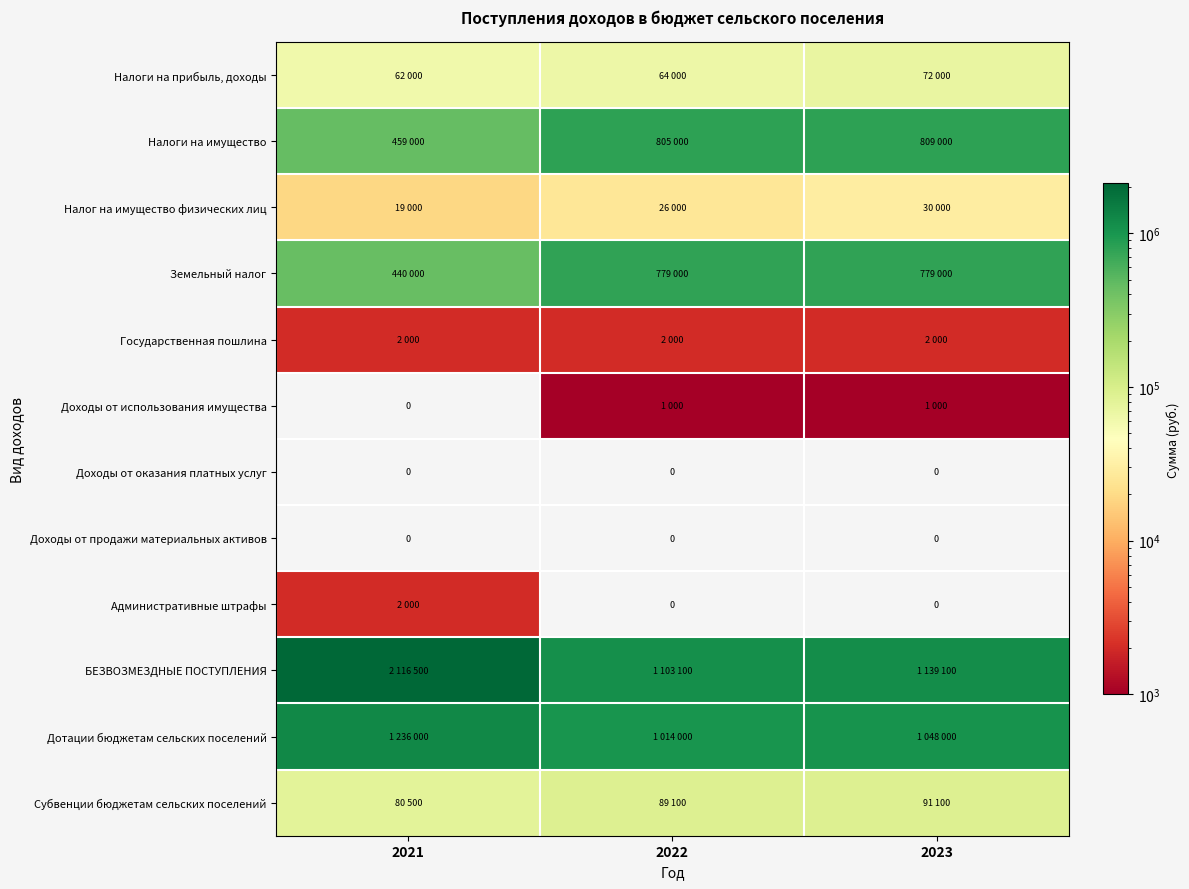

At how many categories does at least one series exceed 473392?

3